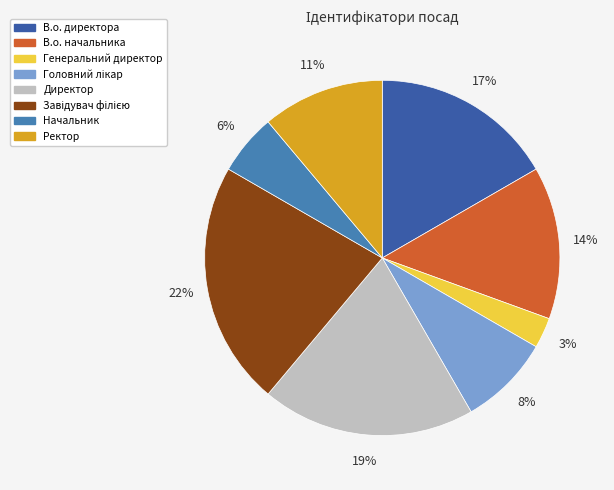

What percentage is the Ректор slice, to the nearest percent?

11%